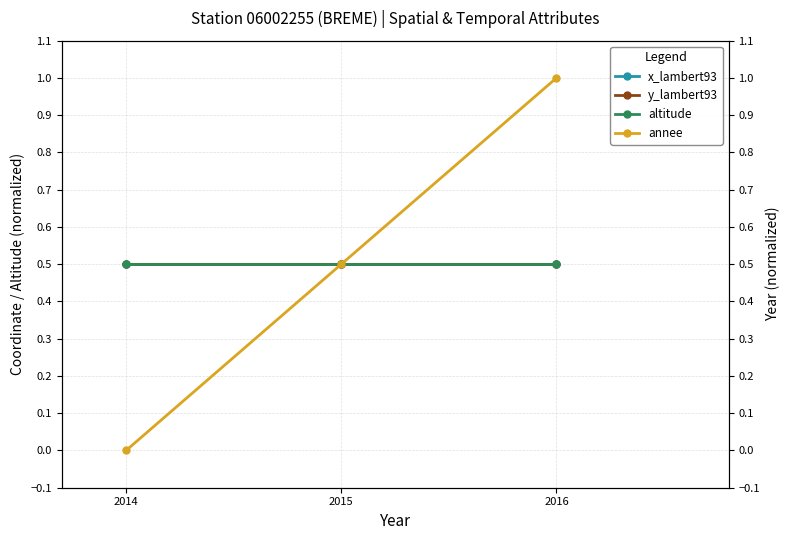

Reading left to right, extract all data points from this chart.

x_lambert93: 0.5	0.5	0.5
y_lambert93: 0.5	0.5	0.5
altitude: 0.5	0.5	0.5
annee: 0.0	0.5	1.0